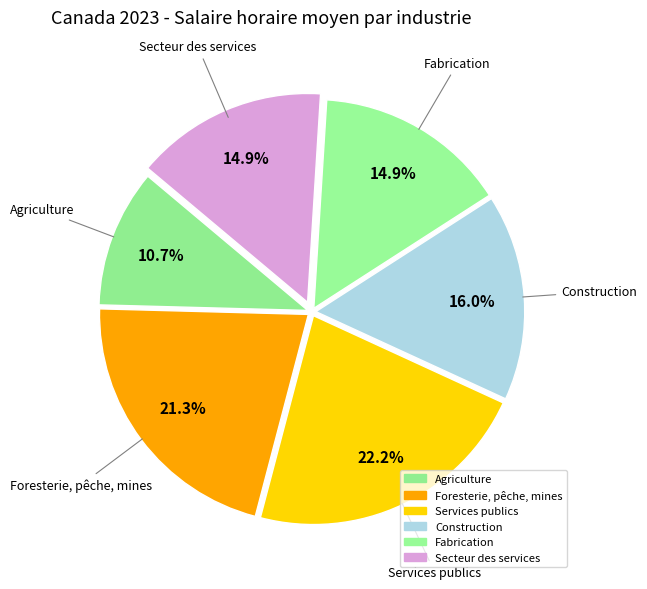

To the nearest percent, what percentage of the pie is Agriculture?

11%